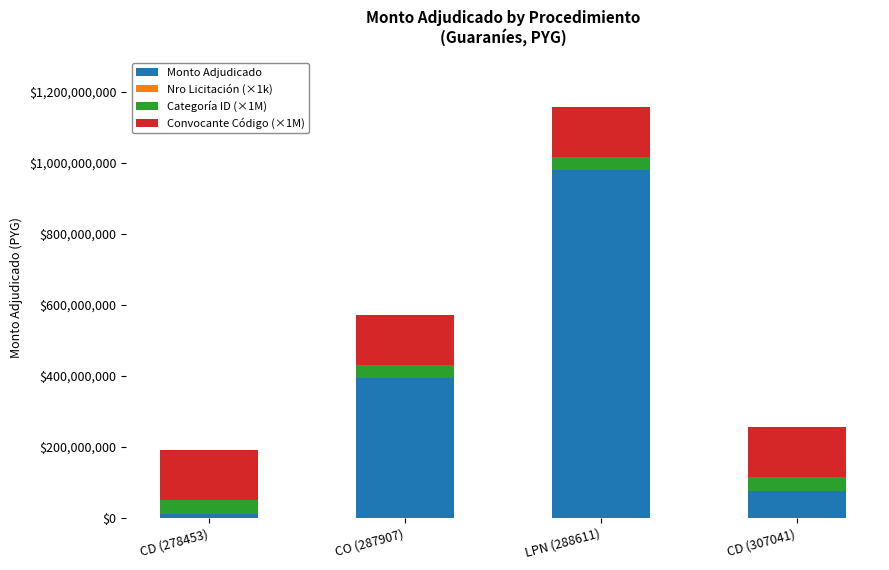

Which category has the highest value in the Monto Adjudicado series?

LPN (288611)